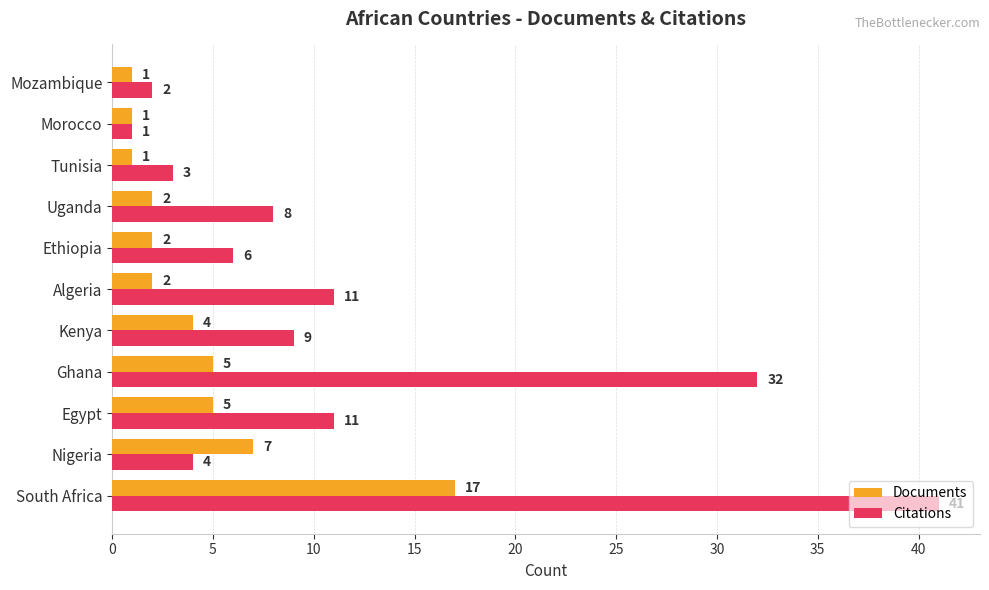

True or false: Documents has a value of 5 at Egypt.

True